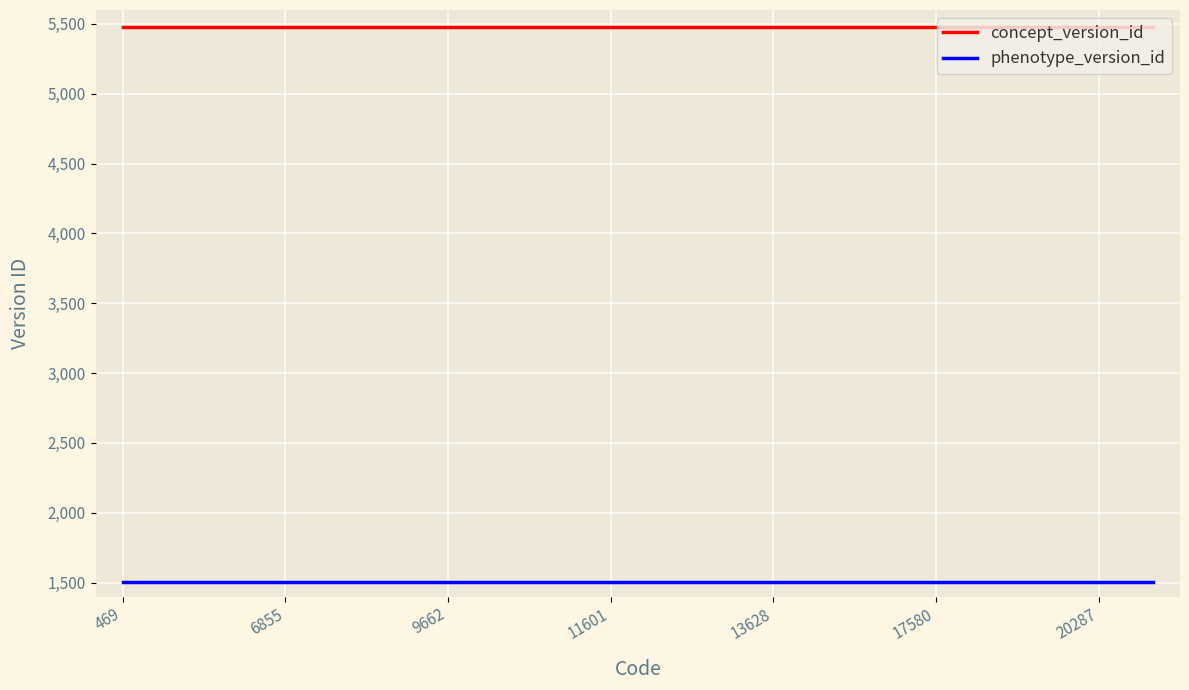

True or false: concept_version_id and phenotype_version_id cross at least once.

False